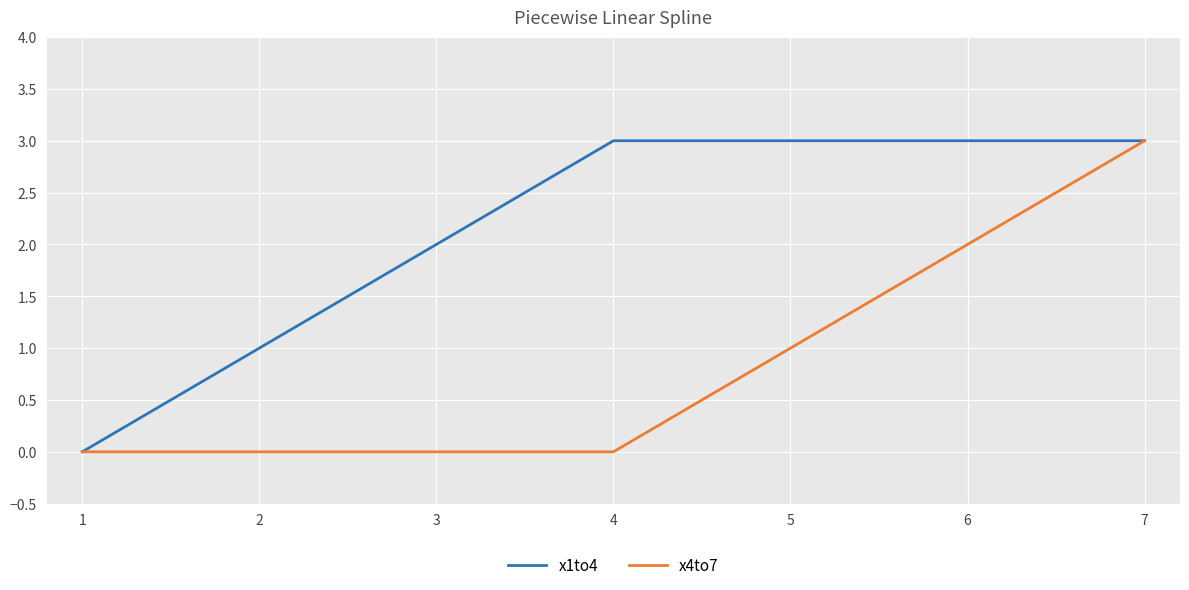

What is the highest value of the x4to7 series?

3